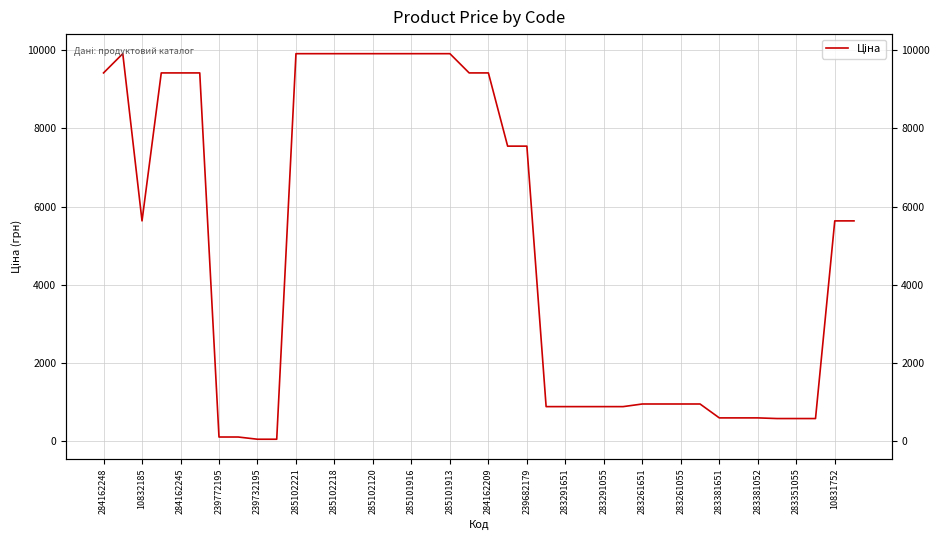

Where does the data first go above 5636?

284162248